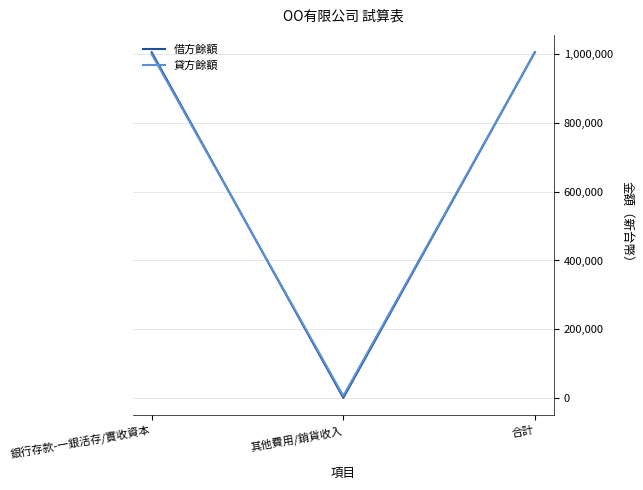

True or false: 借方餘額 has a value of 1006000 at 合計.

True